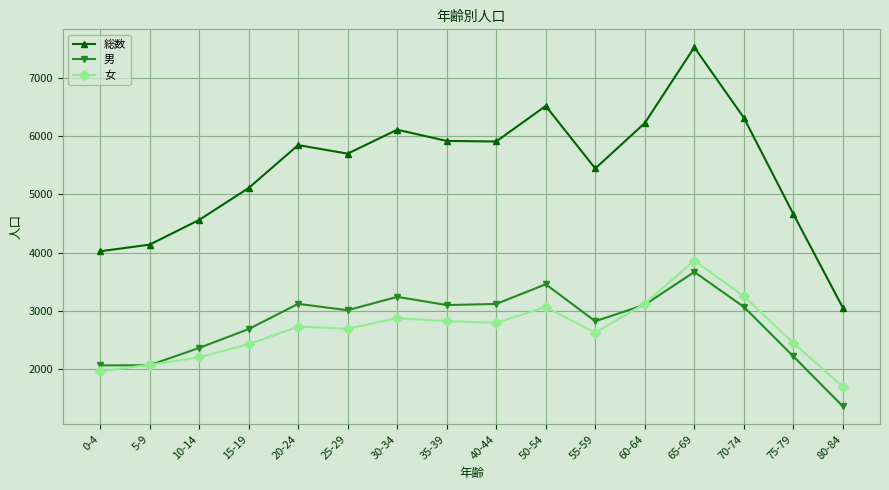

At which label does 女 reach its peak?

65-69